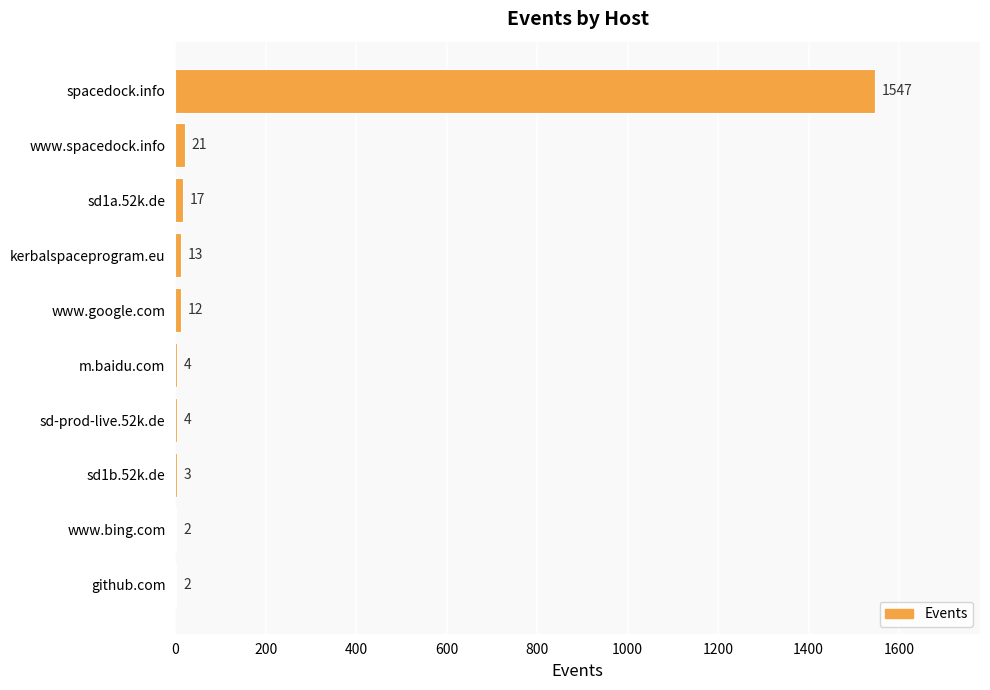

Count the number of data series in this chart.

1